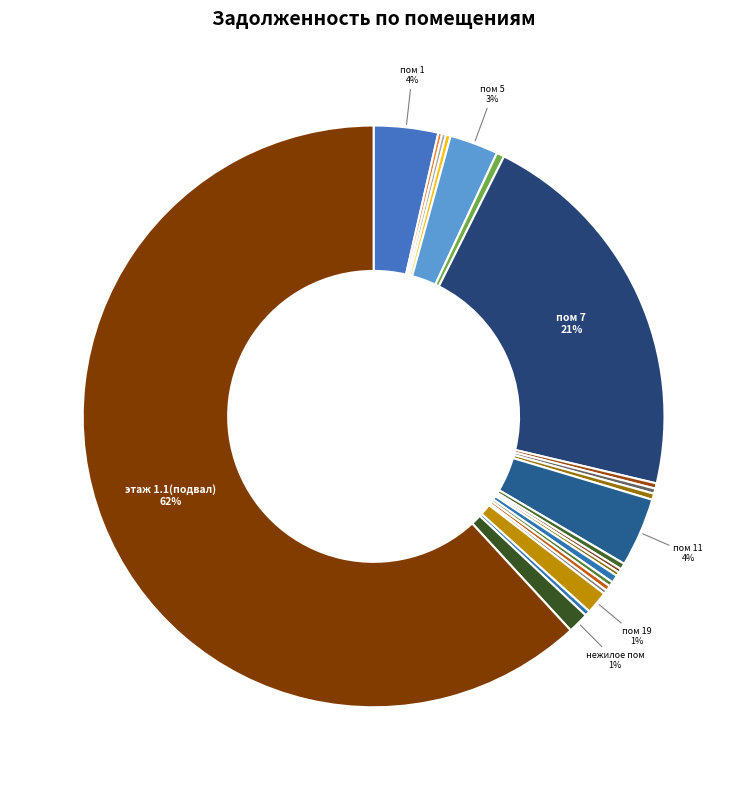

To the nearest percent, what is the difference between the largest and smallest slice percentages?

62%